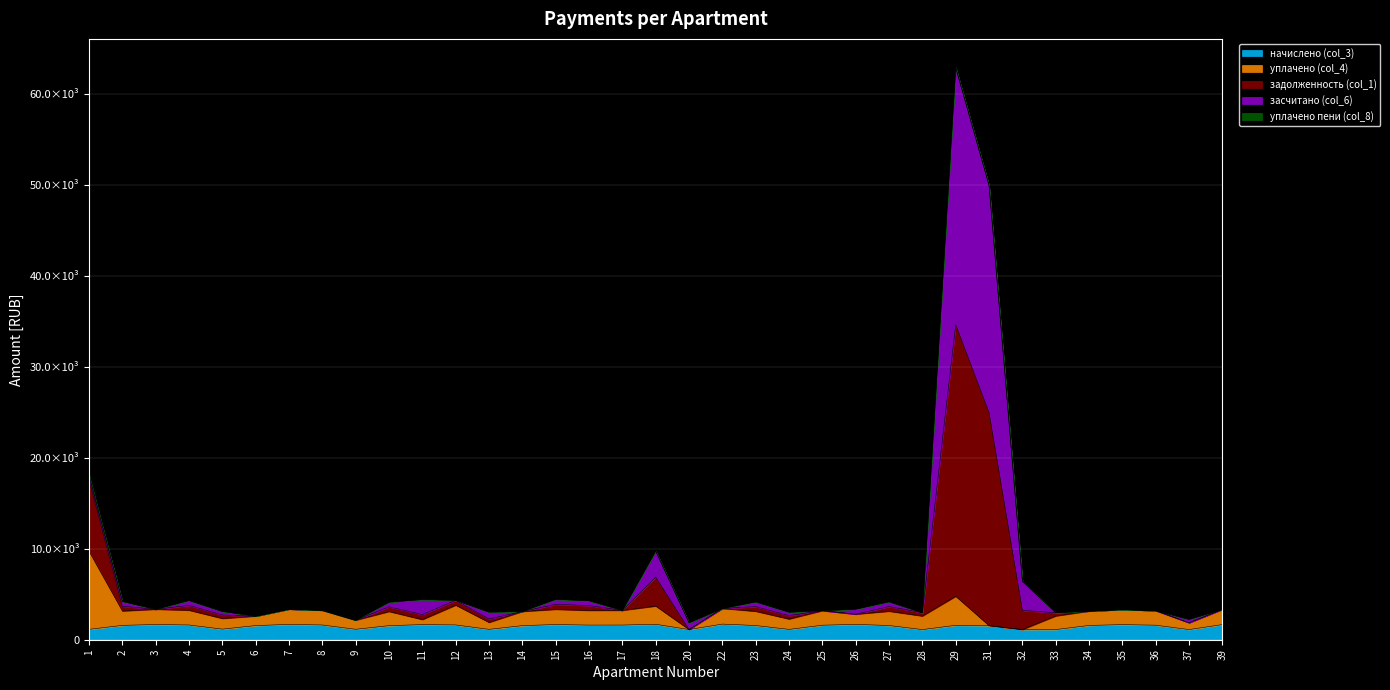

True or false: начислено (col_3) has more than 0 points higher than both neighbors.

True